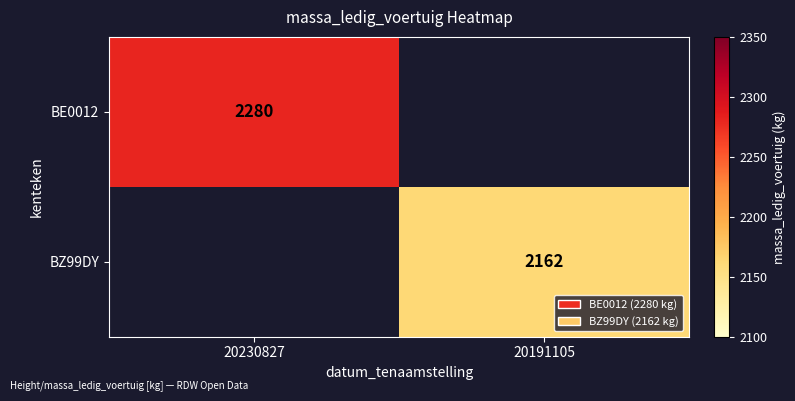

At which category is the sum across all series the highest?

20230827